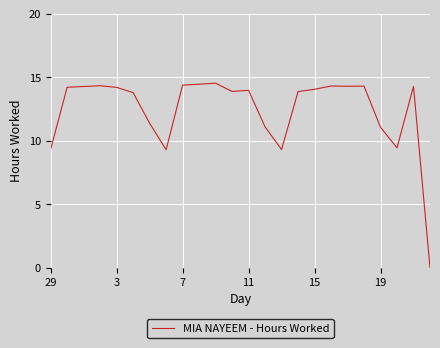

What is the difference between the maximum and minimum values?

14.5